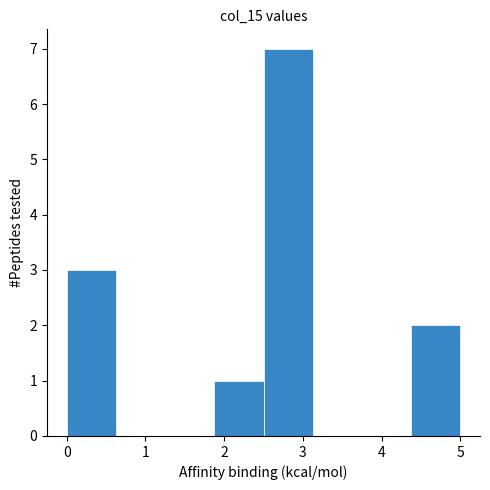

Reading left to right, list every bar in this chart as the range it spans on the x-axis followed by its height. Neither the bar edges nor the heights are printed on the chart, so give them approximately, as read against the axes.

0.0 to 0.6: 3
0.6 to 1.3: 0
1.3 to 1.9: 0
1.9 to 2.5: 1
2.5 to 3.1: 7
3.1 to 3.8: 0
3.8 to 4.4: 0
4.4 to 5.0: 2